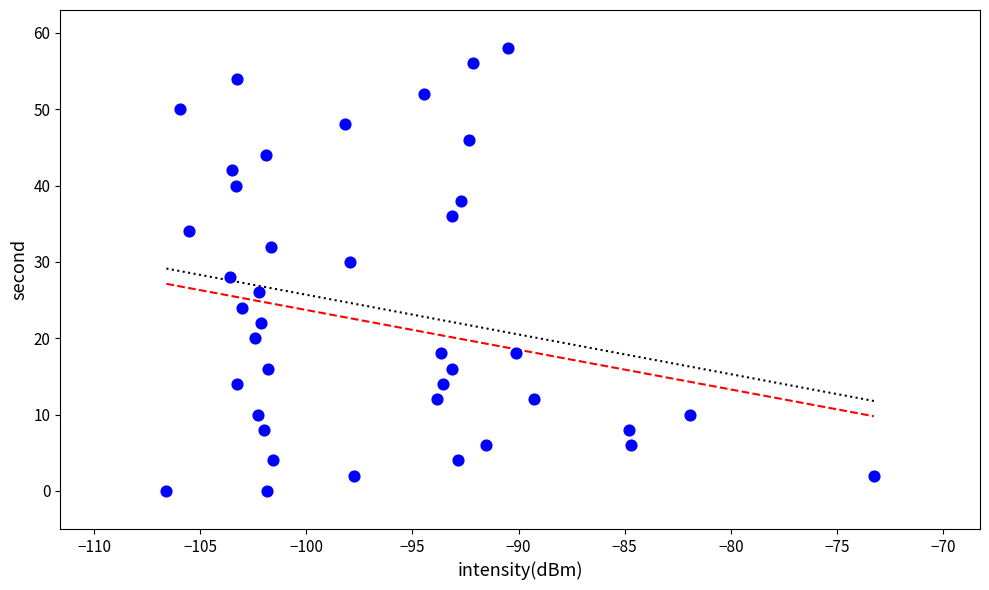

What is the range of Y values (max minus min)?

58